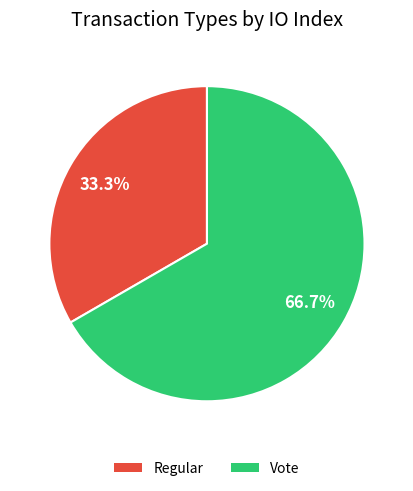

Which has a higher value, Vote or Regular?

Vote